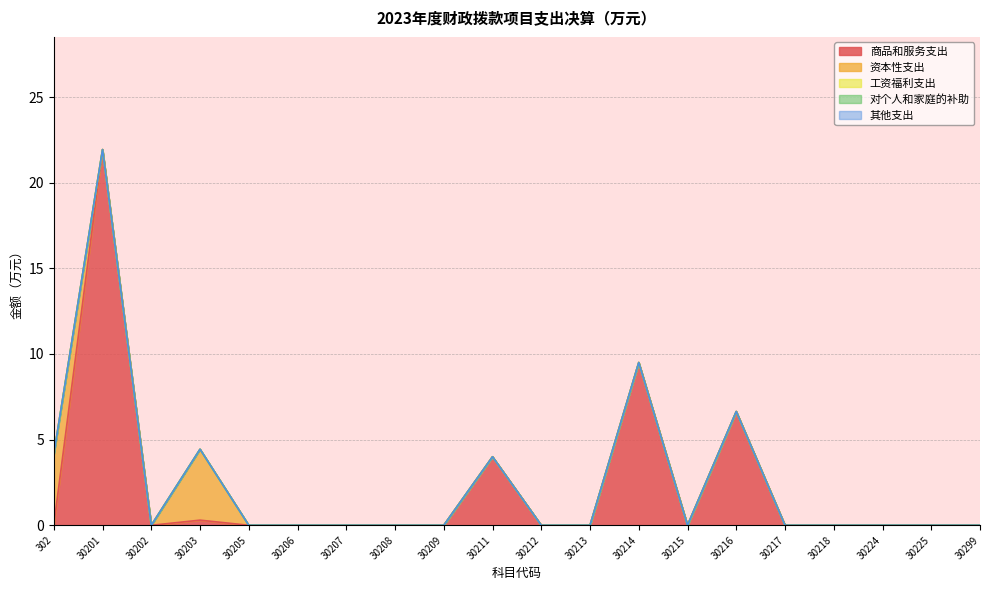

At which category is the sum across all series the highest?

30201